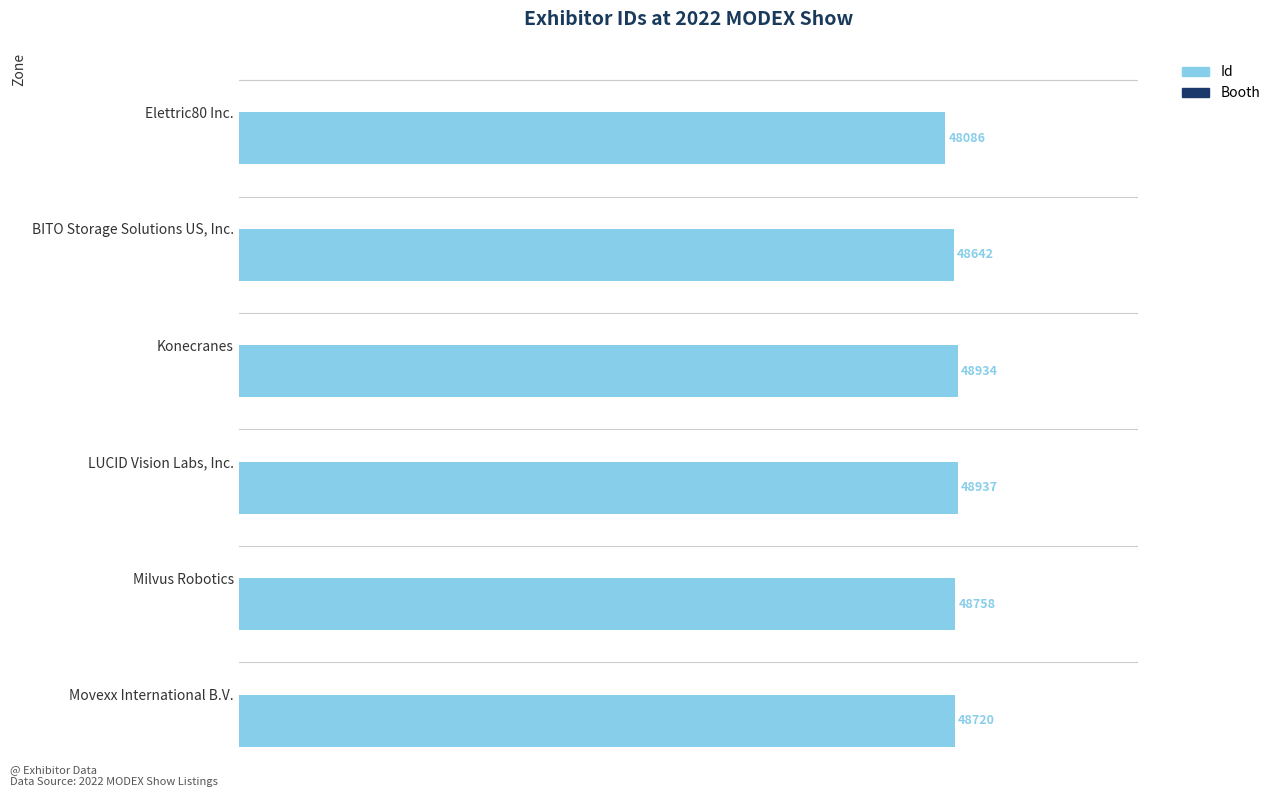

Which has a higher value, Elettric80 Inc. or Konecranes?

Konecranes